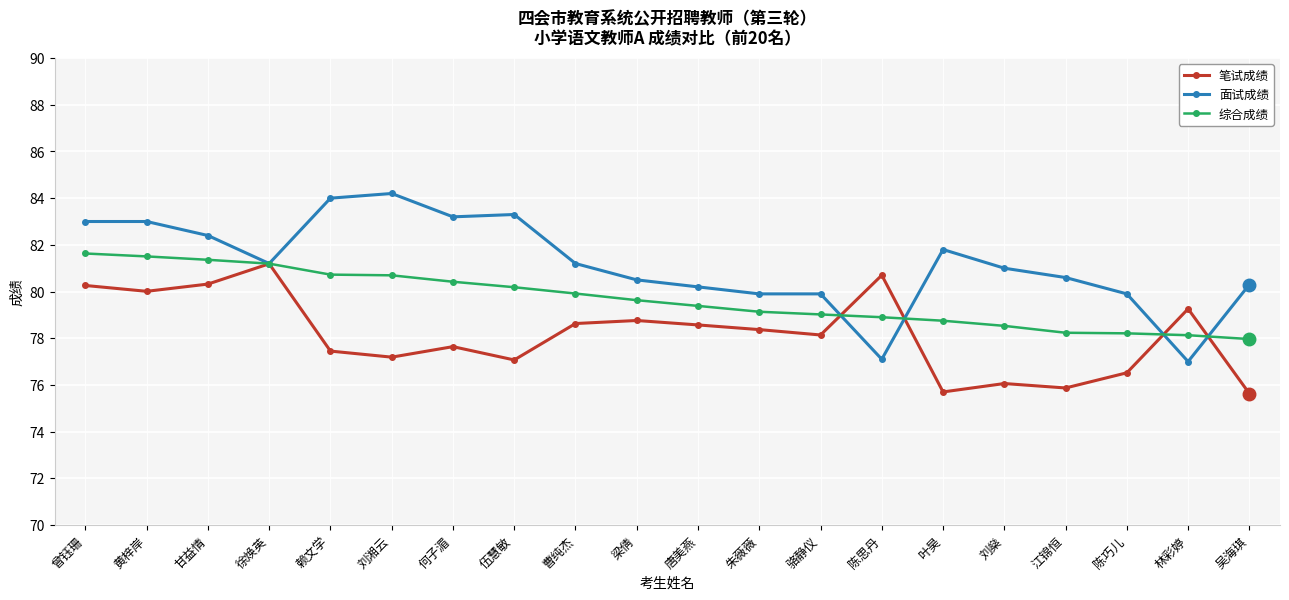

True or false: 面试成绩 has more than 1 interior local peaks.

True